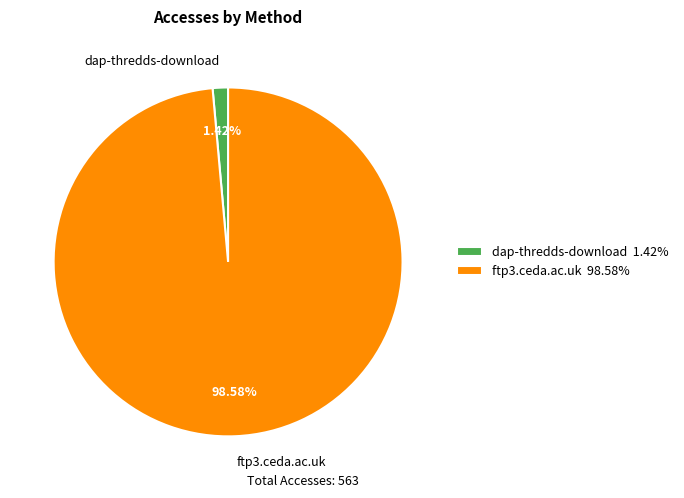

Between dap-thredds-download and ftp3.ceda.ac.uk, which is larger?

ftp3.ceda.ac.uk